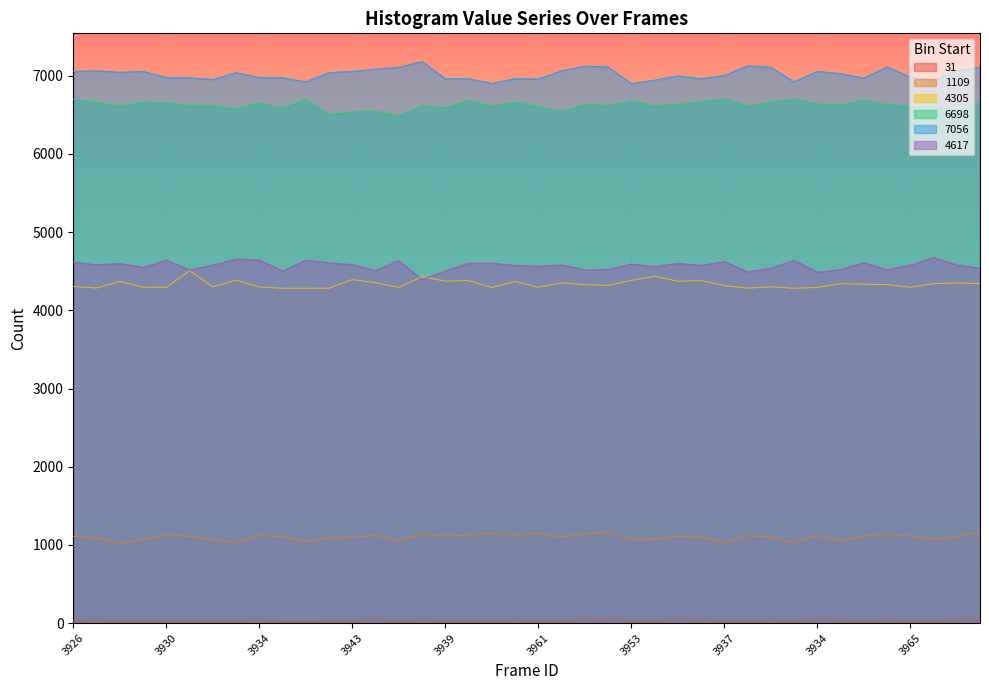

Which category has the highest value in the 4617 series?

3958